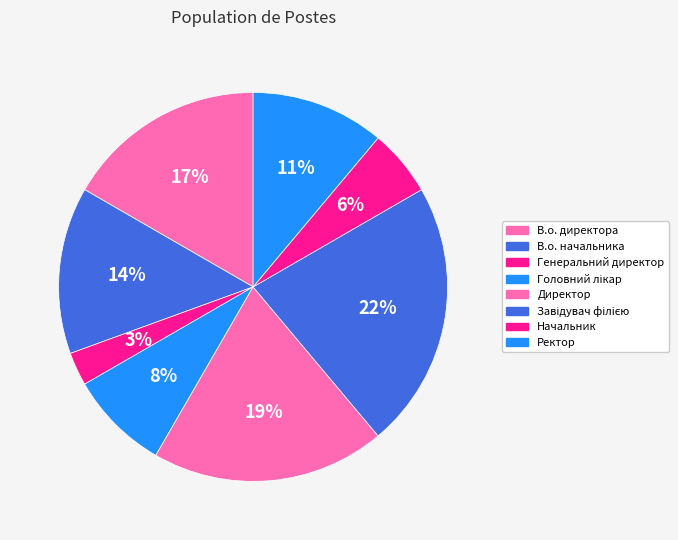

Count the number of slices in the pie.

8